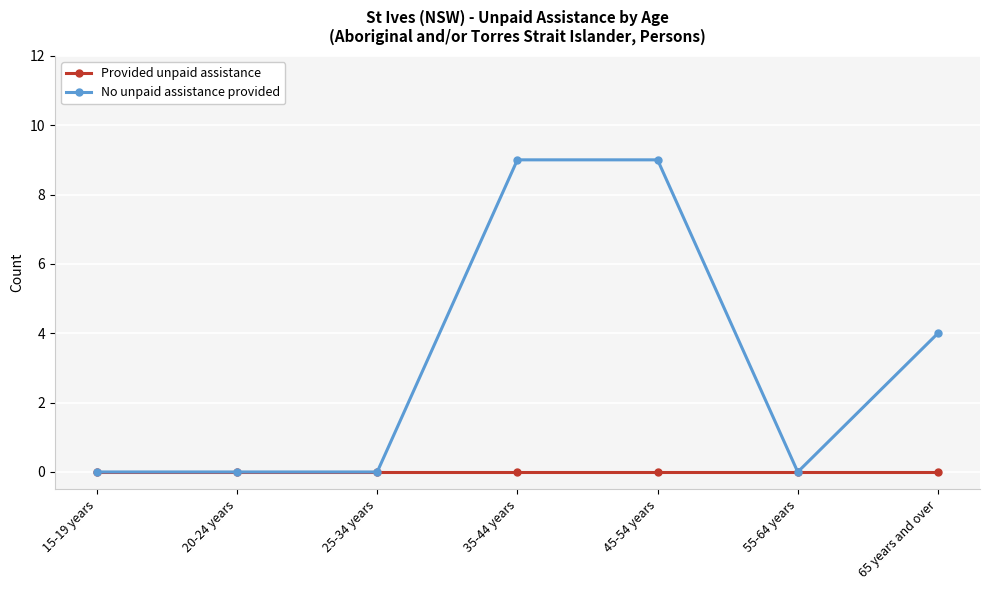

Reading left to right, list all the values displayed in this chart.

Provided unpaid assistance: 15-19 years=0	20-24 years=0	25-34 years=0	35-44 years=0	45-54 years=0	55-64 years=0	65 years and over=0
No unpaid assistance provided: 15-19 years=0	20-24 years=0	25-34 years=0	35-44 years=9	45-54 years=9	55-64 years=0	65 years and over=4